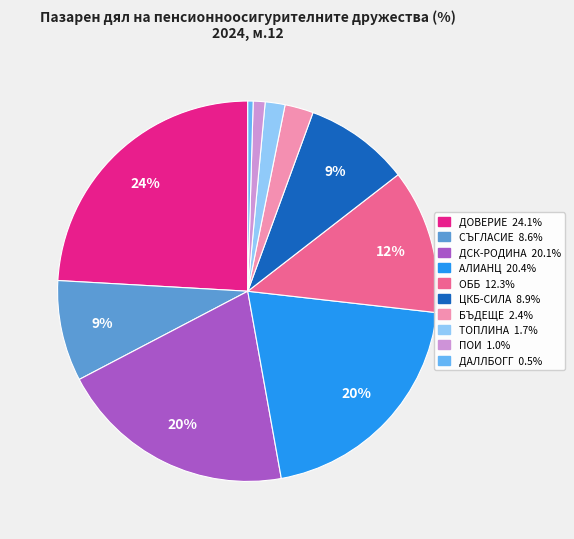

Does any single category account for the majority?

No